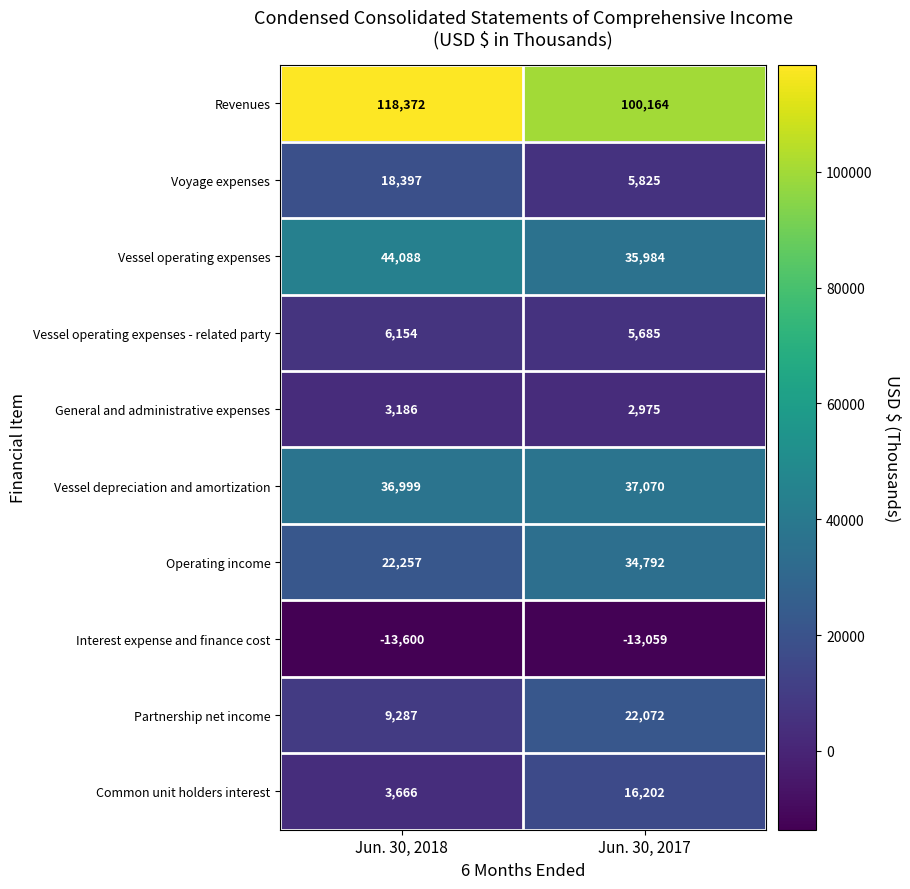

What is the total value across all series at Jun. 30, 2018?

248806